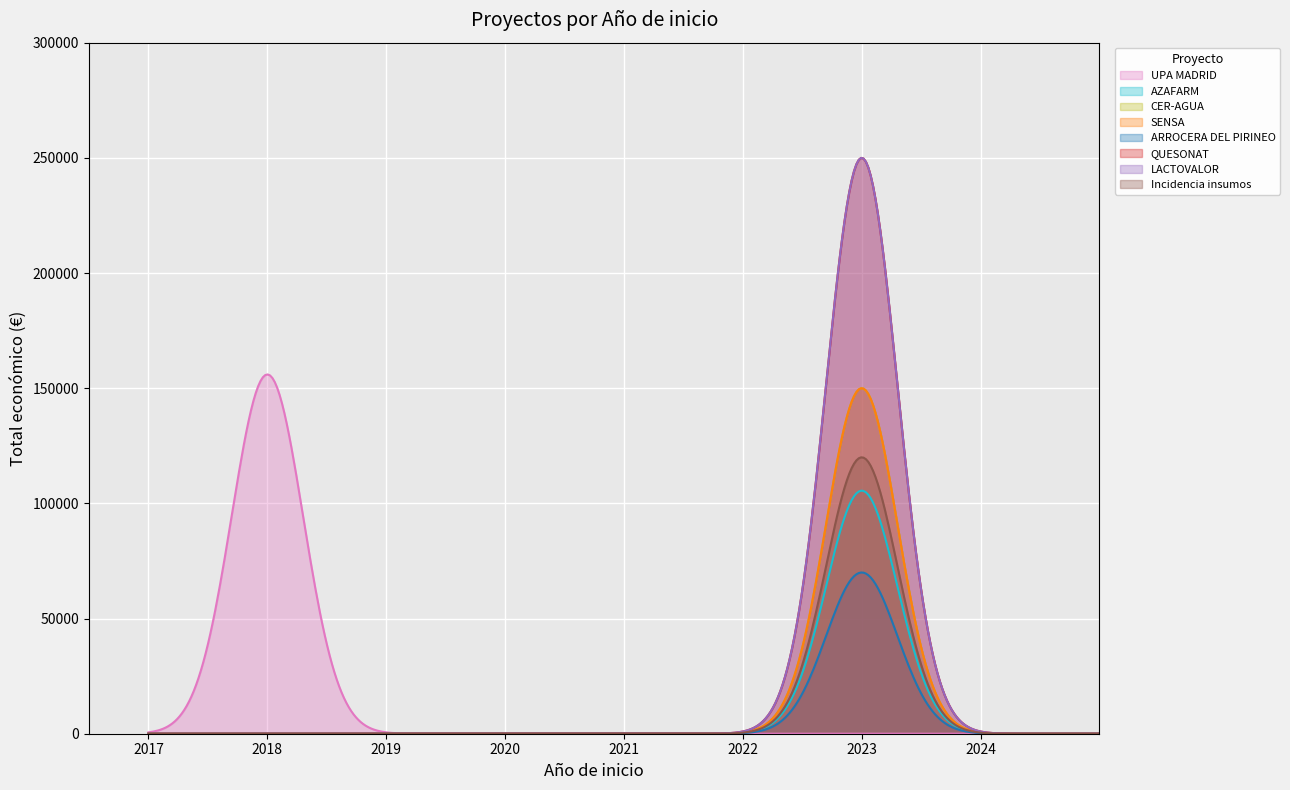

Reading left to right, what are all the values shown in this chart?

2018=155978	2023=105516	2023=150000	2023=150000	2023=70000	2023=250000	2023=250000	2023=119999